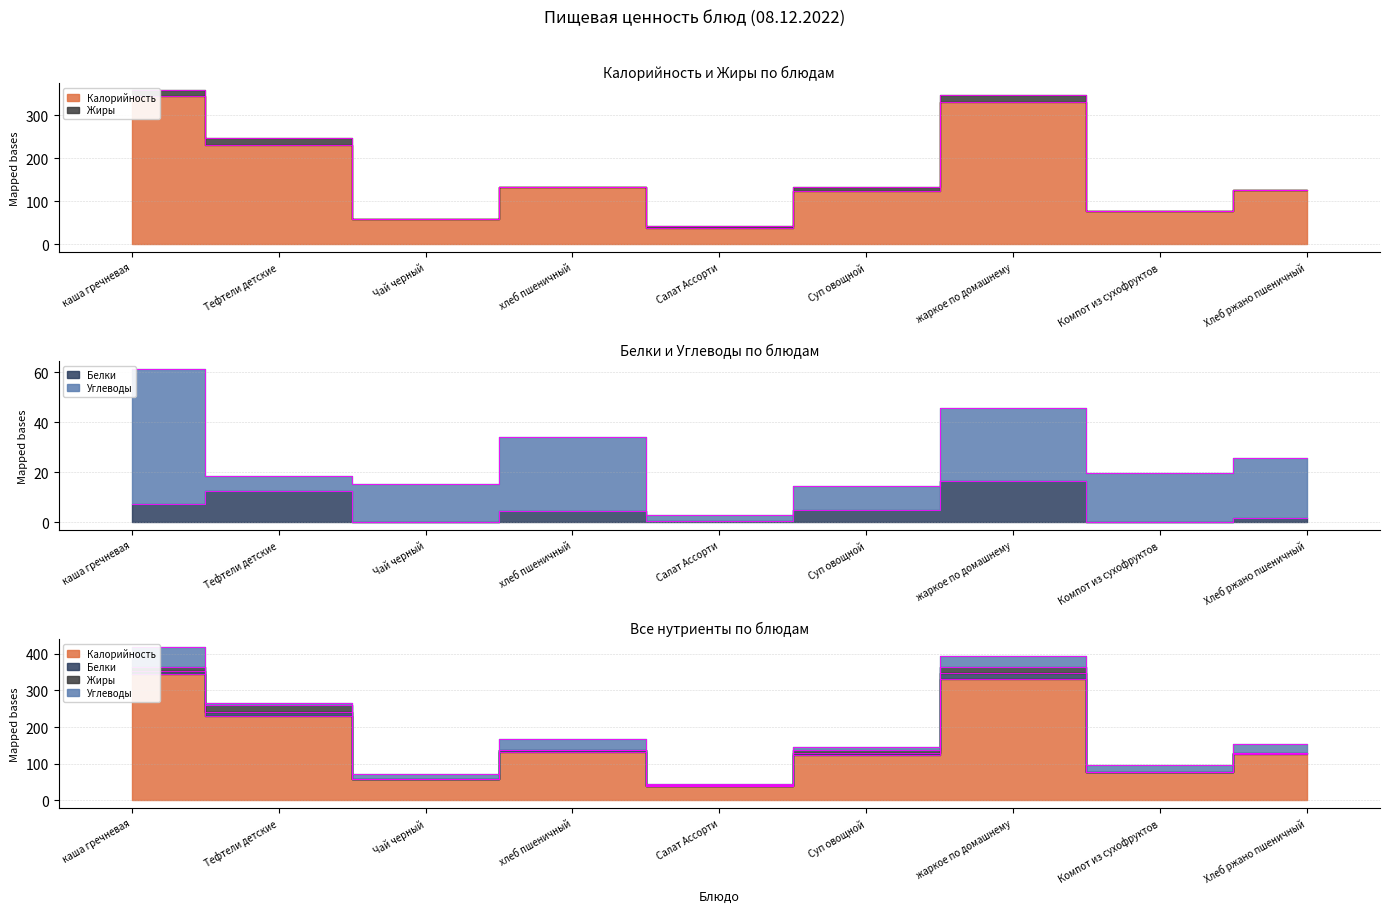

Between Хлеб ржано пшеничный and Тефтели детские, which is larger?

Тефтели детские